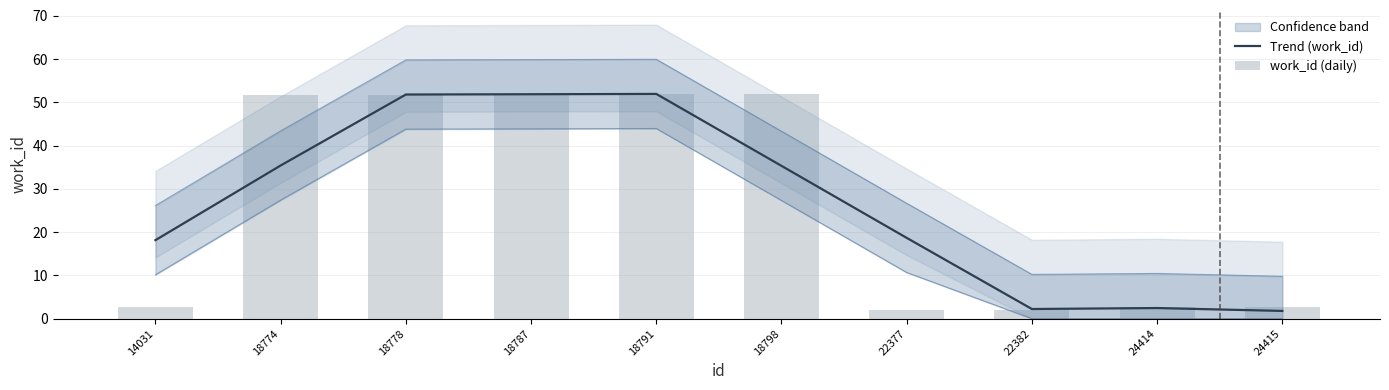

List the series in order of their overall mean, lowest first.

Trend (work_id), work_id (daily)